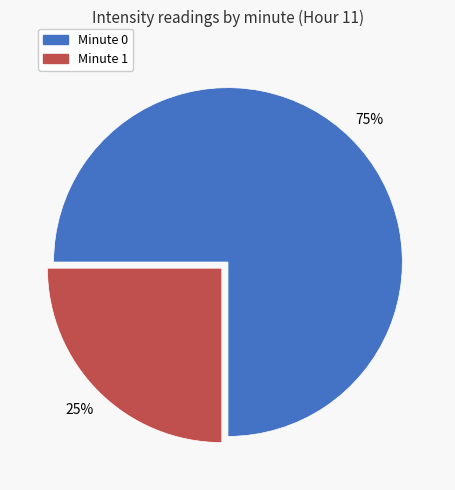

Is there any slice that represents more than half of the pie?

Yes